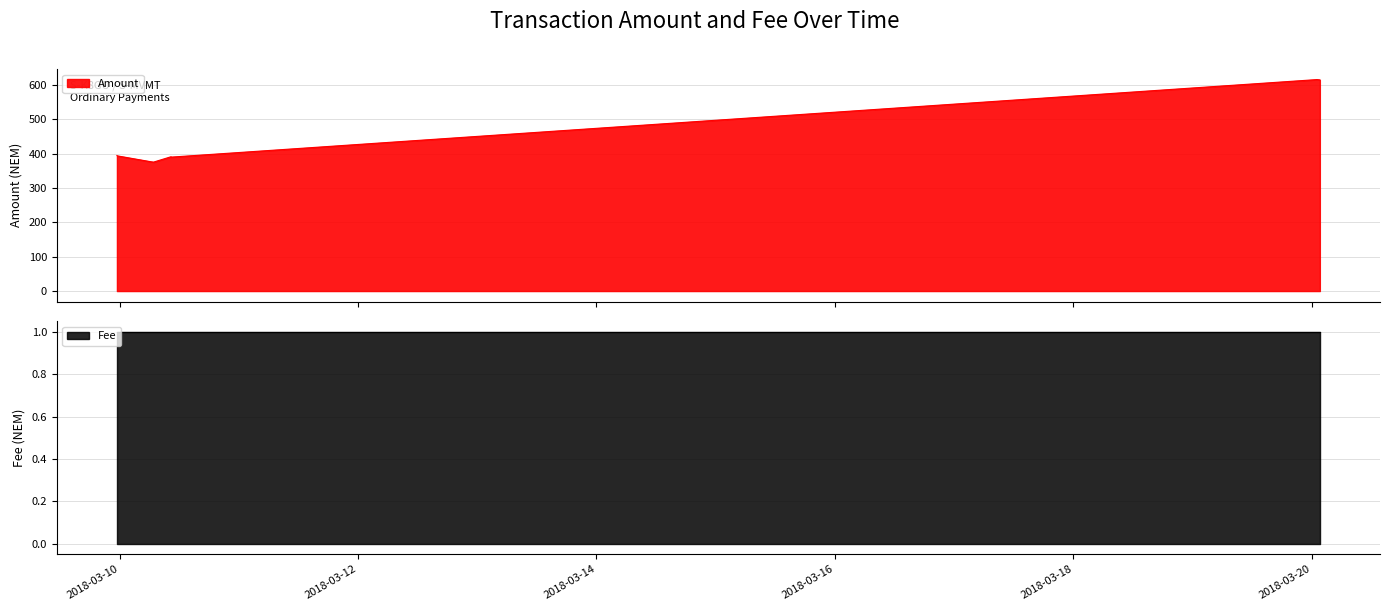

Which has a higher value, 2018-03-10 10:21:40 or 2018-03-20 01:37:09?

2018-03-20 01:37:09